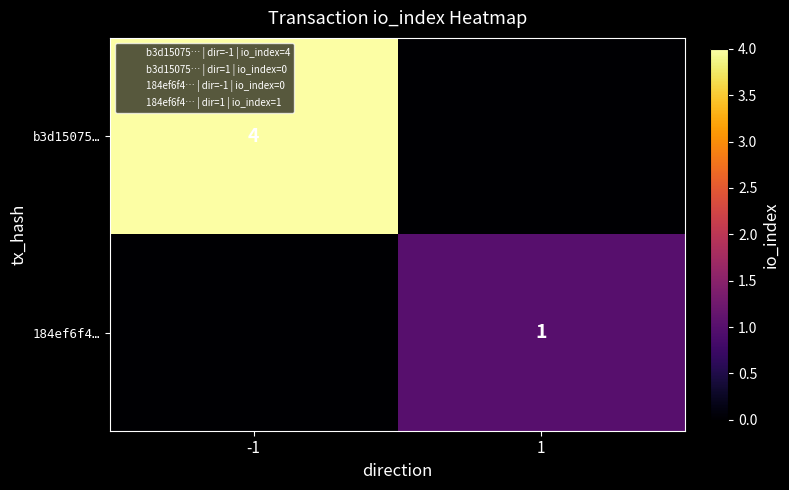

Is it true that b3d15075… equals 4 at -1?

True